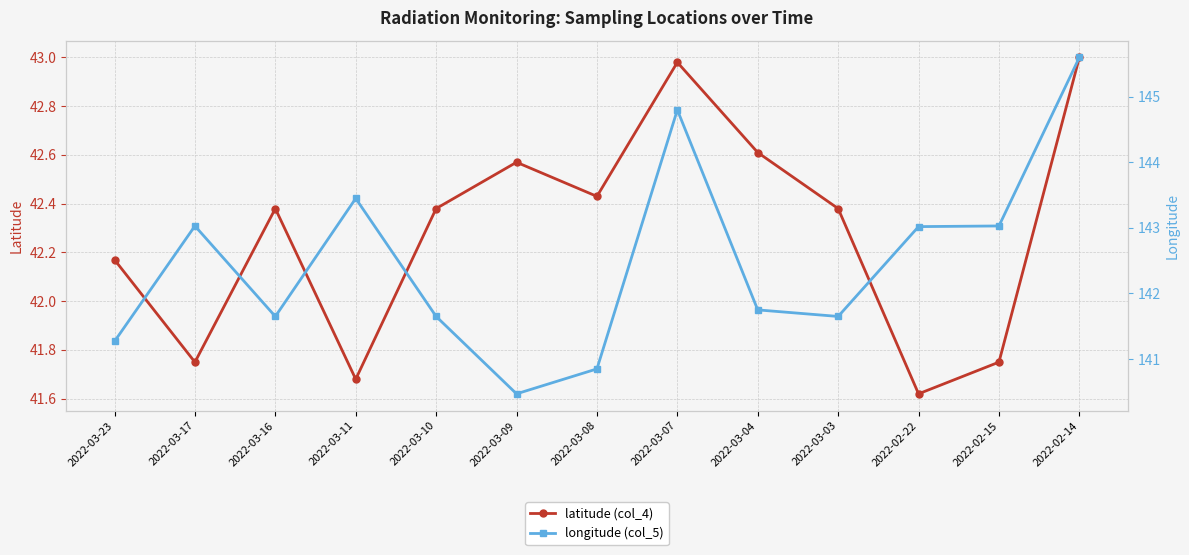

What is the average value of the longitude (col_5) series?

142.5